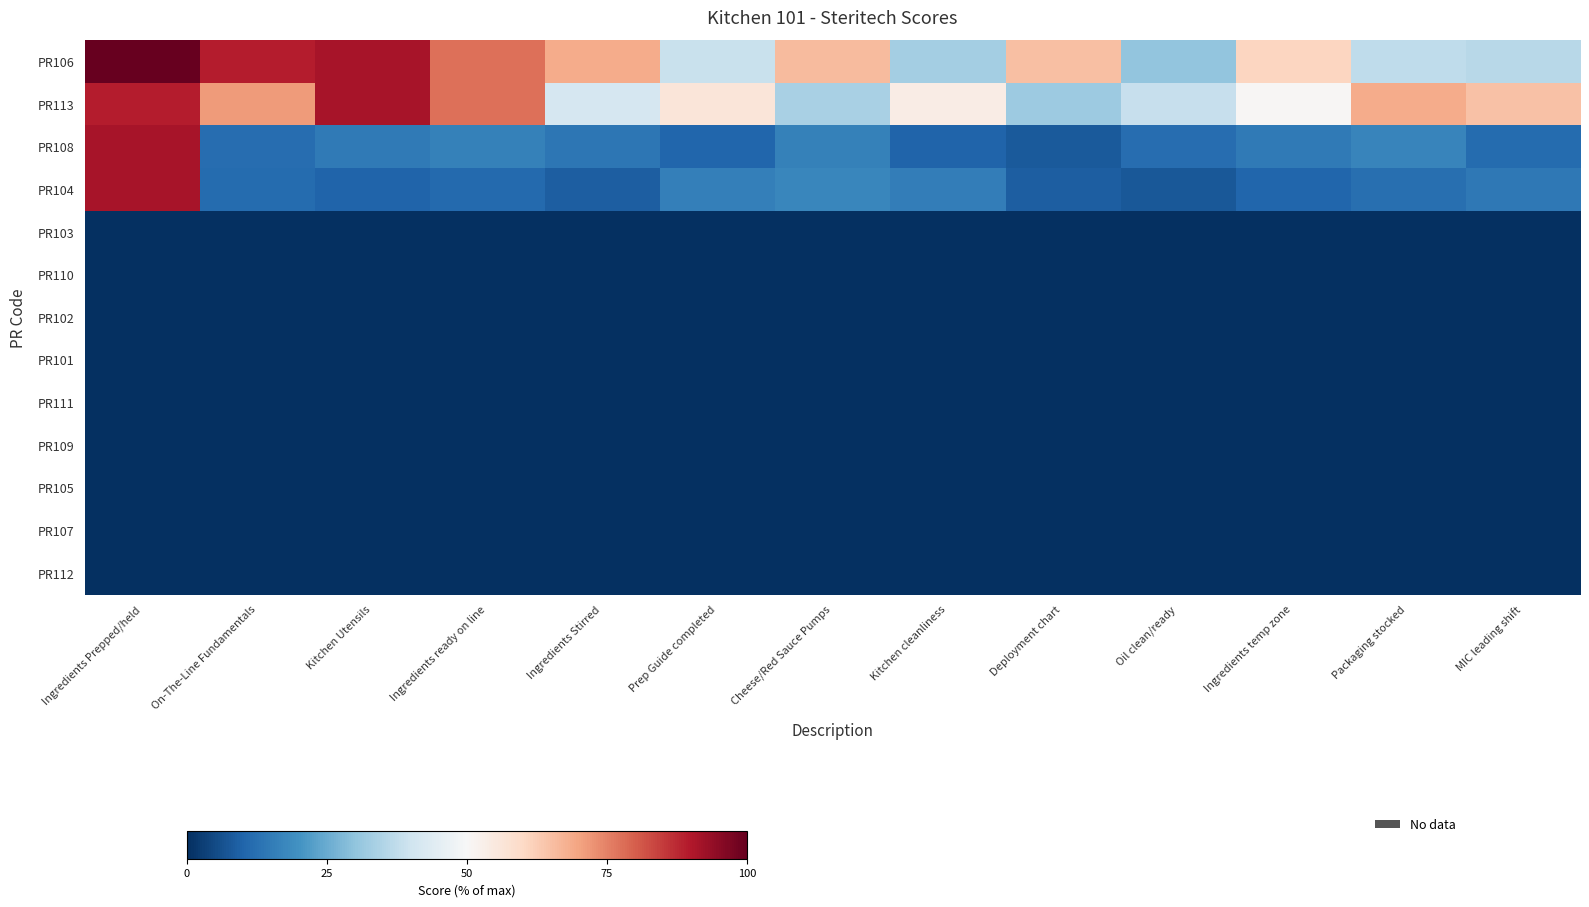

Which series changed the most between Ingredients ready on line and Kitchen cleanliness?

row_0